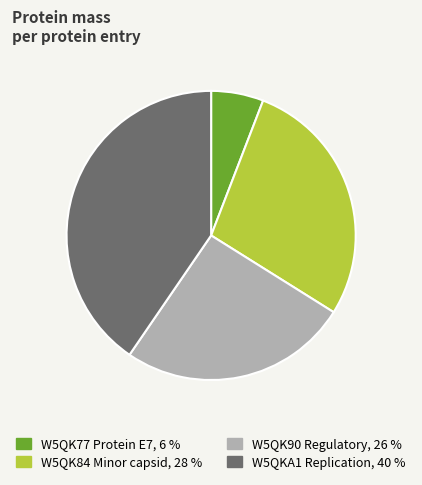

Combined, do W5QK77 Protein E7 and W5QK90 Regulatory account for over 50%?

No